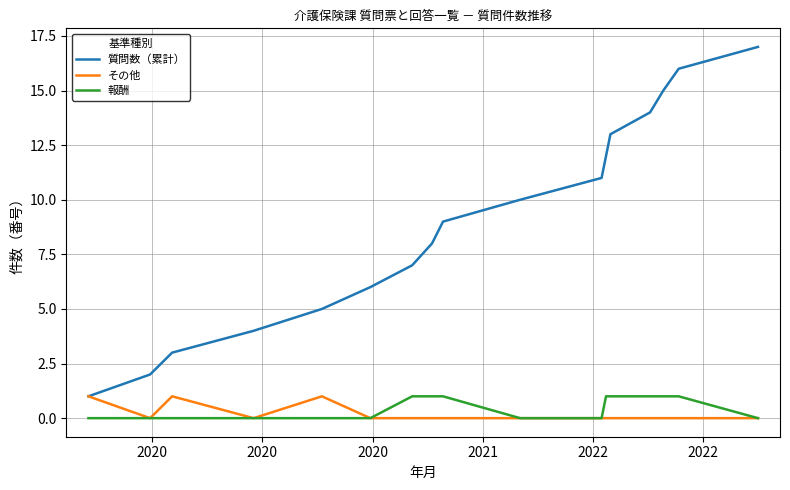

Reading left to right, extract all data points from this chart.

質問数（累計）: 1	2	3	4	5	6	7	8	9	10	11	12	13	14	15	16	17
その他: 1	0	1	0	1	0	0	0	0	0	0	0	0	0	0	0	0
報酬: 0	0	0	0	0	0	1	1	1	0	0	1	1	1	1	1	0